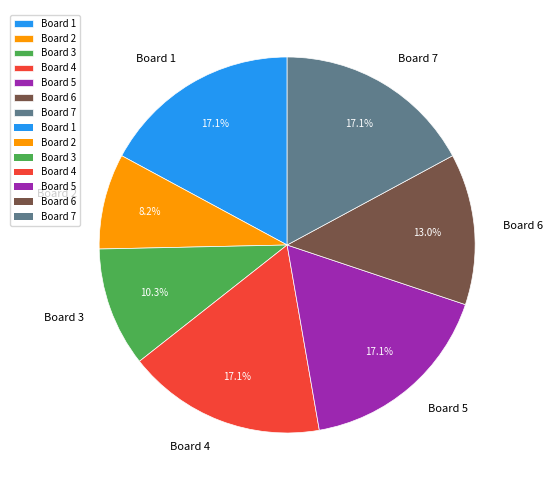

To the nearest percent, what is the average slice percentage?

14%